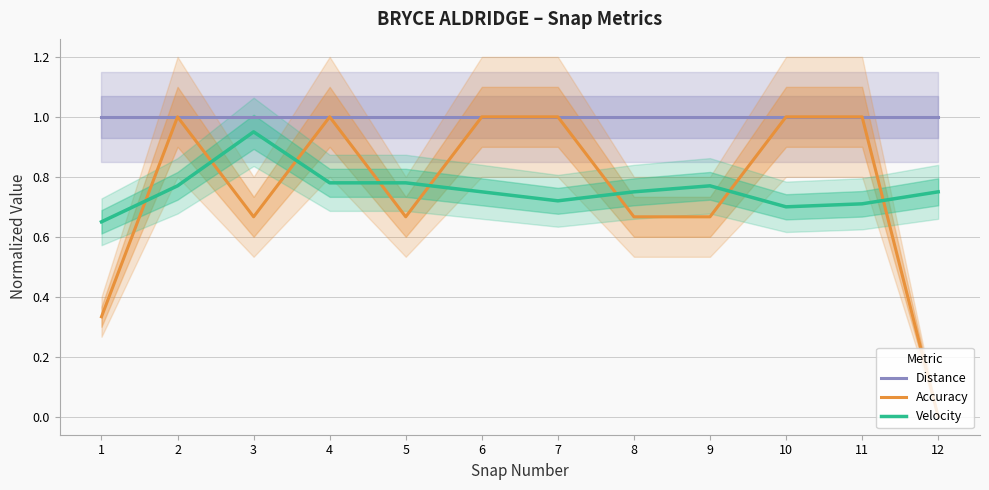

True or false: Velocity has more than 0 points higher than both neighbors.

True